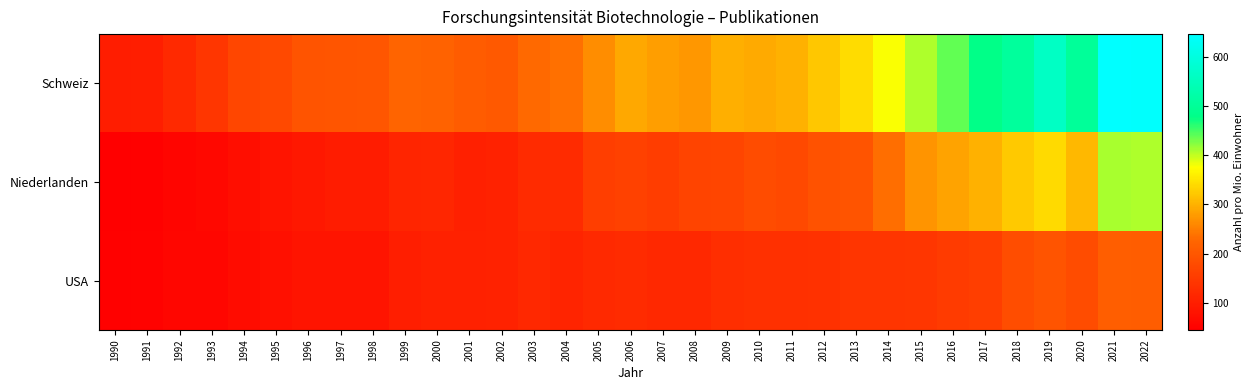

List the series in order of their peak value, highest first.

Schweiz, Niederlanden, USA